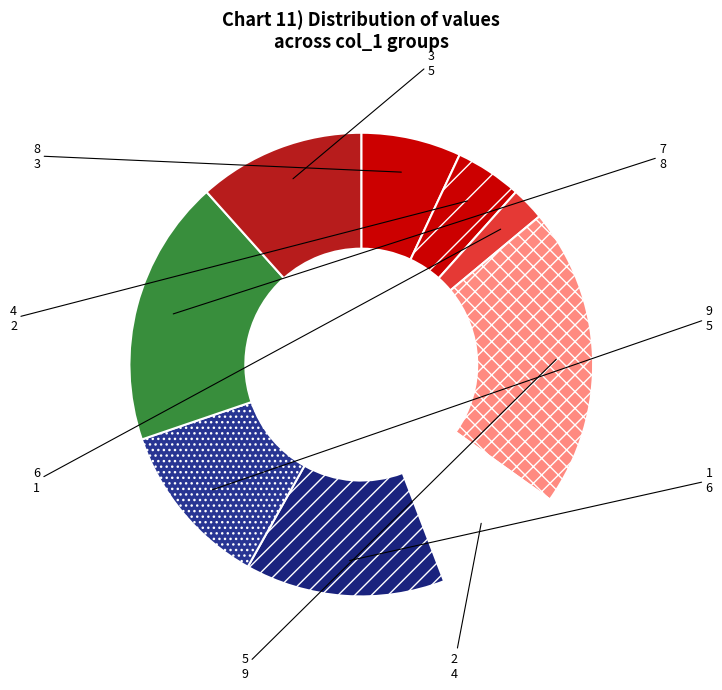

Do 1 and 2 together represent more than half of the pie?

No